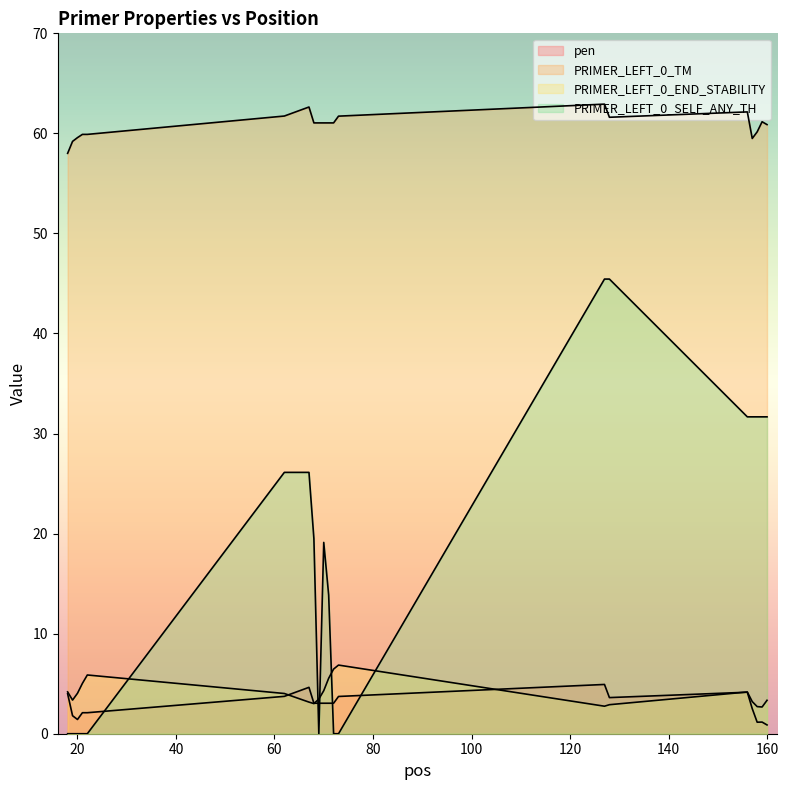

Reading left to right, what are all the values shown in this chart?

pen: 18=4.0	19=1.8	20=1.4	21=2.1	22=2.1	62=3.7	67=4.6	68=3.0	69=3.0	70=3.0	71=3.0	72=3.0	73=3.7	127=4.9	128=3.6	156=4.1	157=2.5	158=1.2	159=1.2	160=0.9
PRIMER_LEFT_0_TM: 18=58.0	19=59.2	20=59.6	21=59.9	22=59.9	62=61.7	67=62.6	68=61.0	69=61.0	70=61.0	71=61.0	72=61.0	73=61.7	127=62.9	128=61.6	156=62.1	157=59.5	158=60.2	159=61.2	160=60.9
PRIMER_LEFT_0_END_STABILITY: 18=4.2	19=3.4	20=4.0	21=5.0	22=5.9	62=4.0	67=3.2	68=3.0	69=3.5	70=4.3	71=5.5	72=6.5	73=6.9	127=2.8	128=2.9	156=4.2	157=3.2	158=2.7	159=2.7	160=3.3
PRIMER_LEFT_0_SELF_ANY_TH: 18=0.0	19=0.0	20=0.0	21=0.0	22=0.0	62=26.1	67=26.1	68=19.5	69=0.0	70=19.1	71=13.9	72=0.0	73=0.0	127=45.4	128=45.4	156=31.7	157=31.7	158=31.7	159=31.7	160=31.7